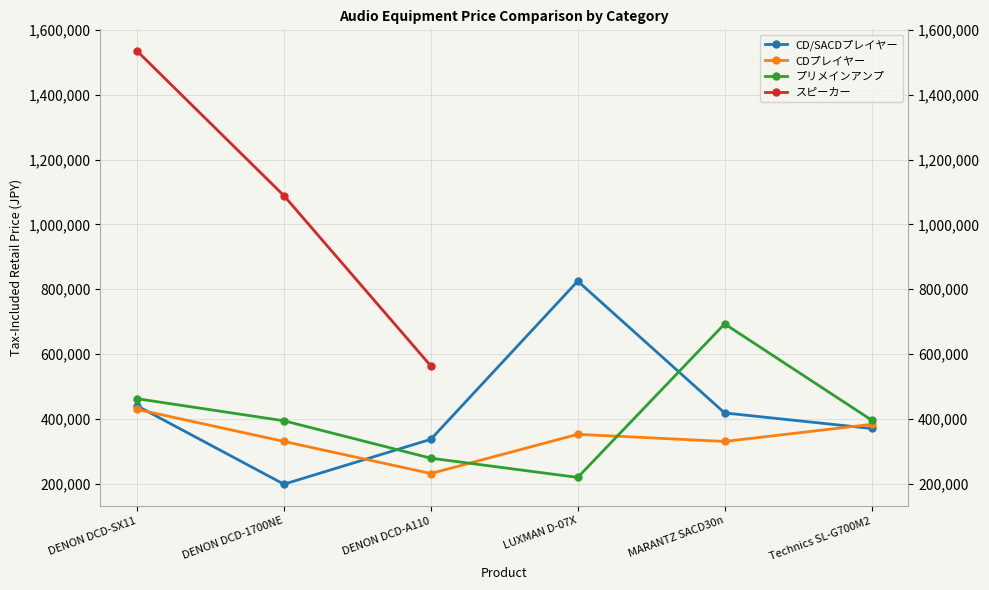

Count the number of categories in the chart.

6